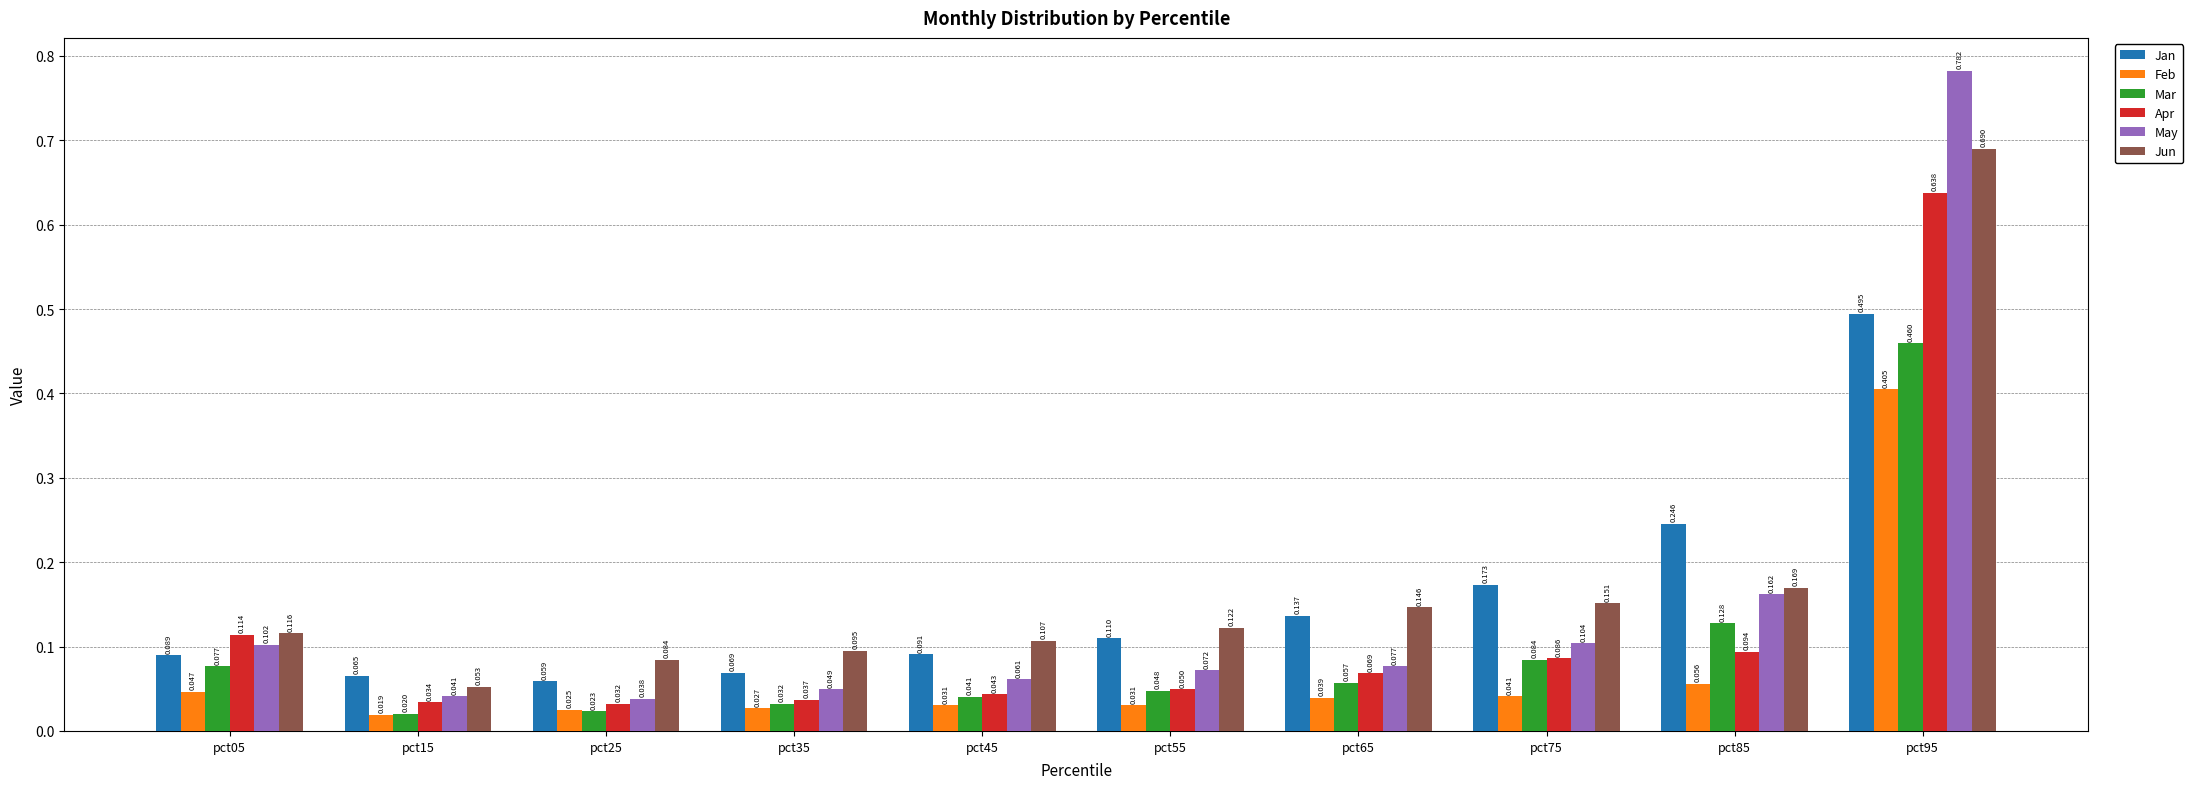

Between pct35 and pct85, which series saw the biggest shift?

Jan